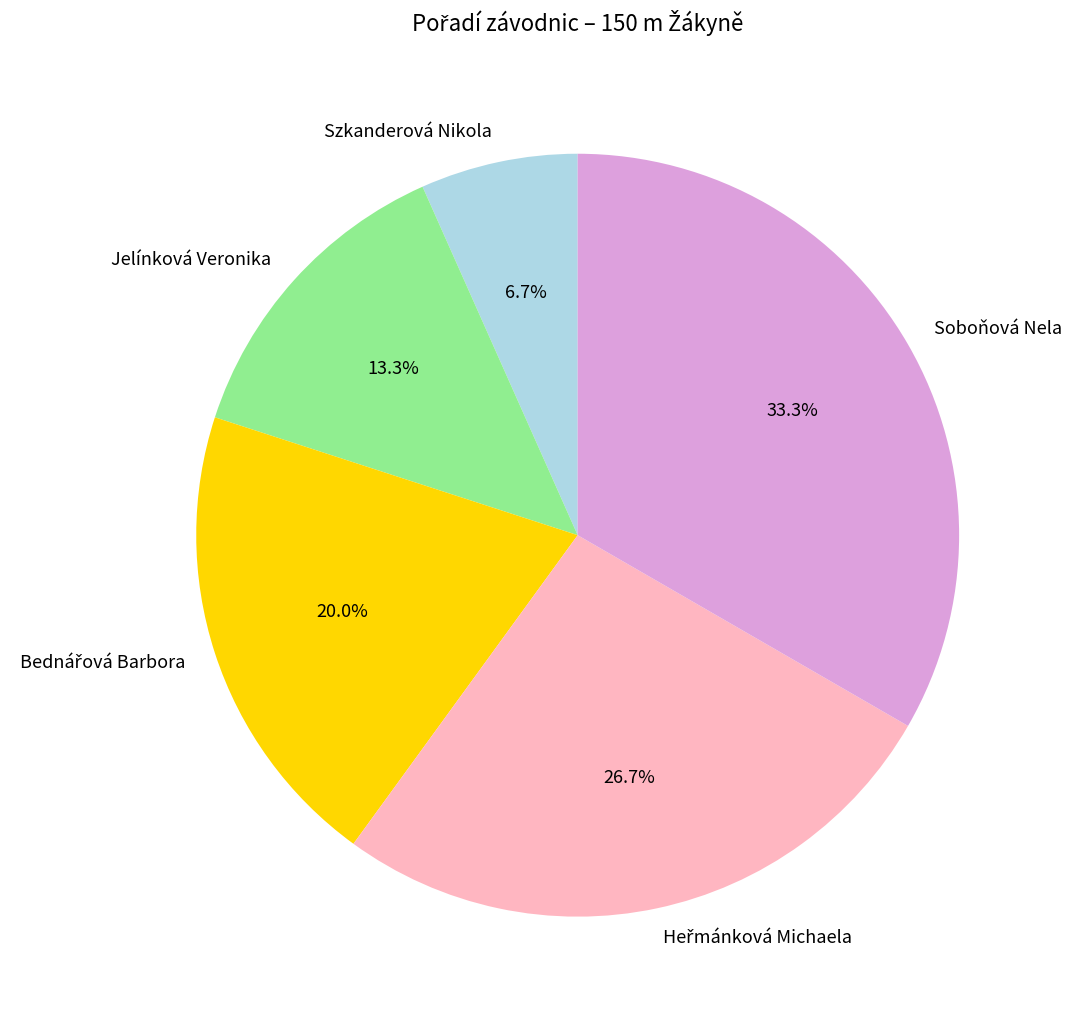

Between Soboňová Nela and Jelínková Veronika, which is larger?

Soboňová Nela